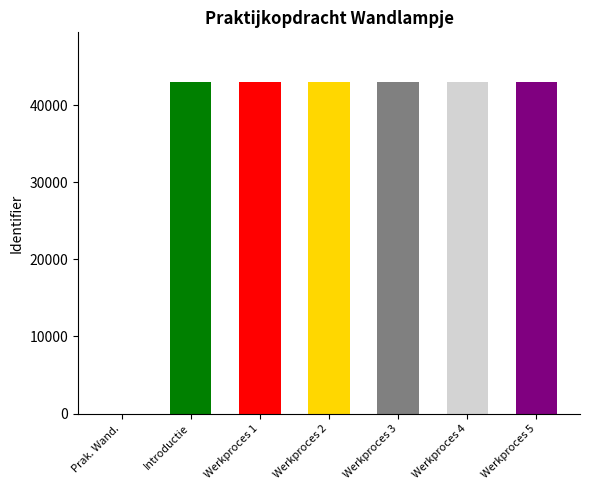

Where is the data nearest to the value 21494?

Introductie